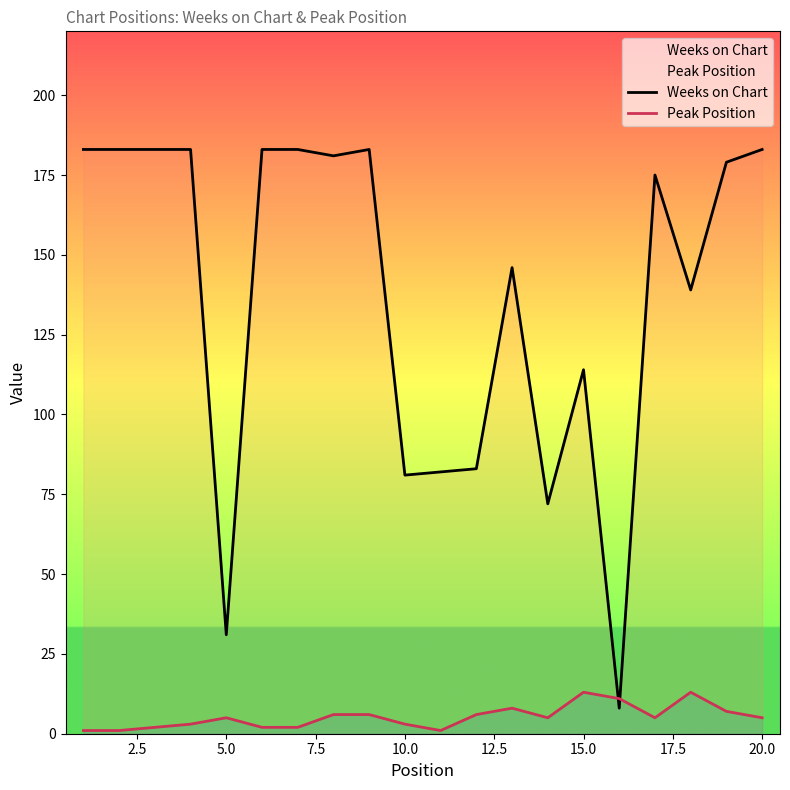

Rank the series by their maximum value, from highest to lowest.

Weeks on Chart, Peak Position